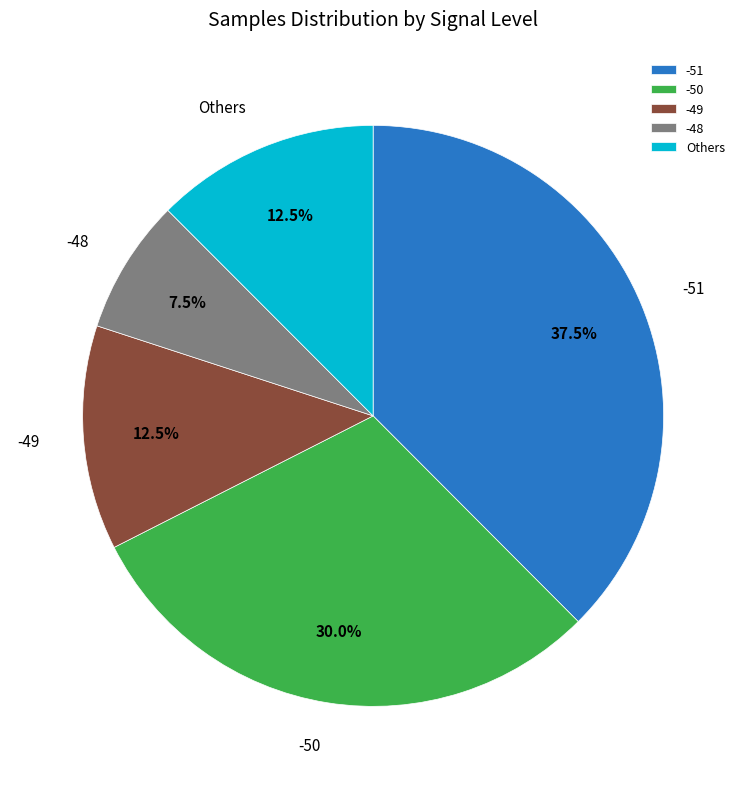

What is the ratio of the value at -51 to the value at -48?

5.0